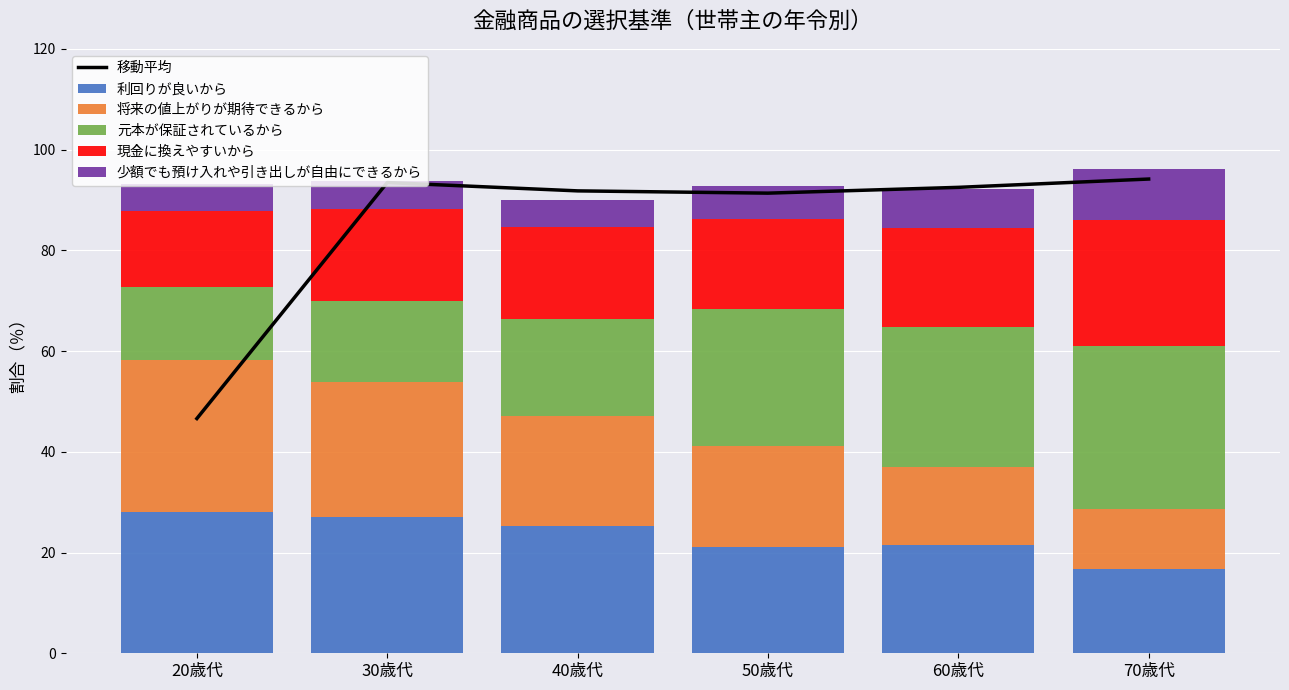

Is the value of 利回りが良いから at 40歳代 greater than the value of 少額でも預け入れや引き出しが自由にできるから at 50歳代?

Yes